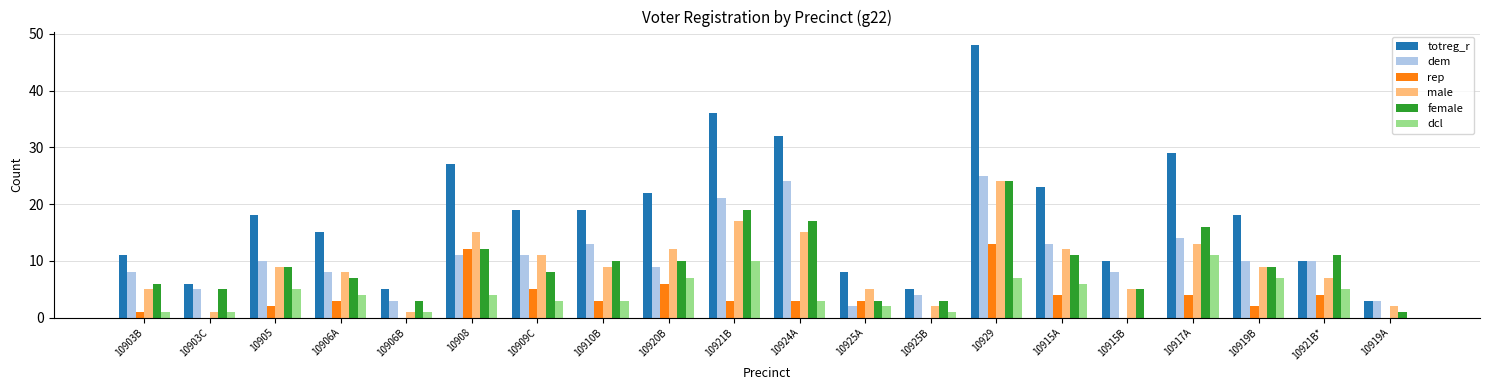

Between 10925A and 10915A, which series saw the biggest shift?

totreg_r